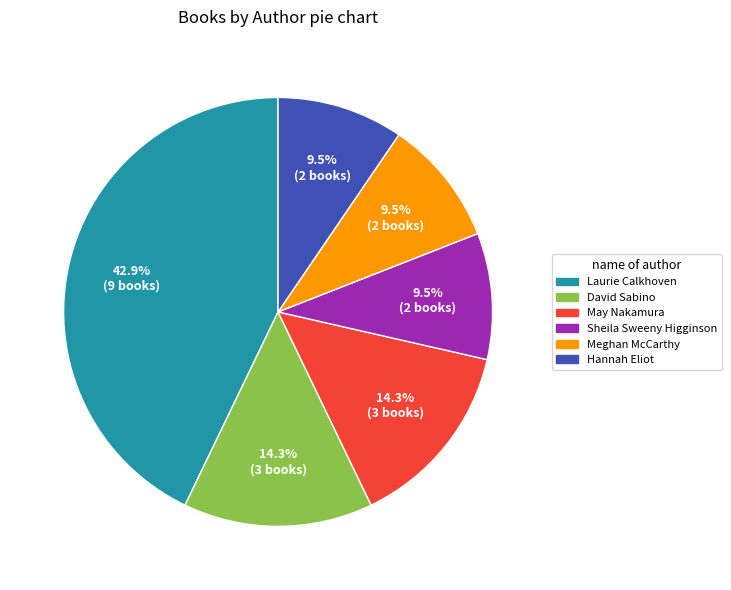

How many slices are in this pie chart?

6